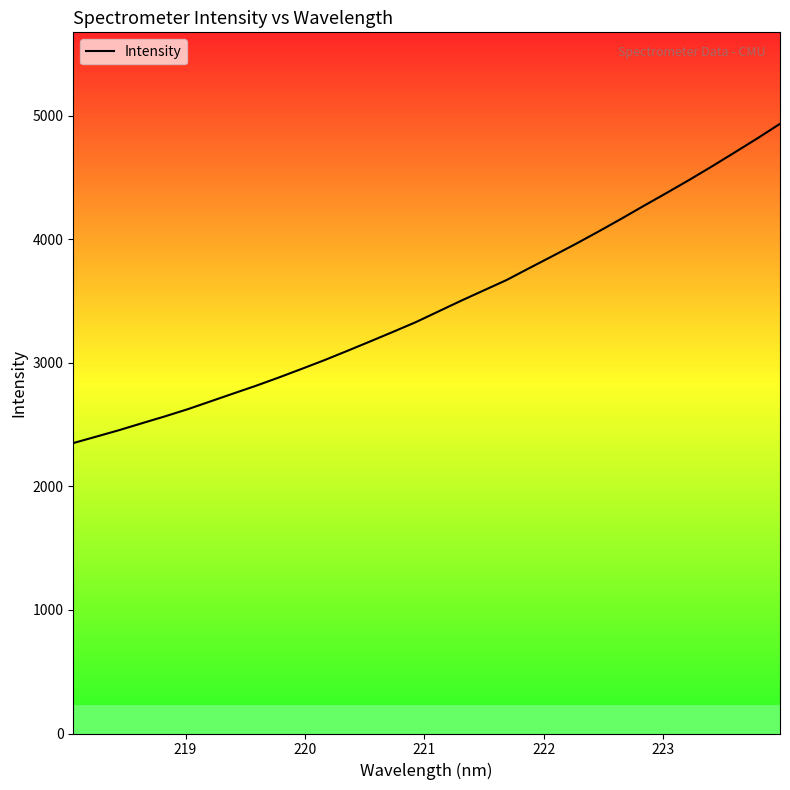

What is the difference between the maximum and minimum values?

2585.1